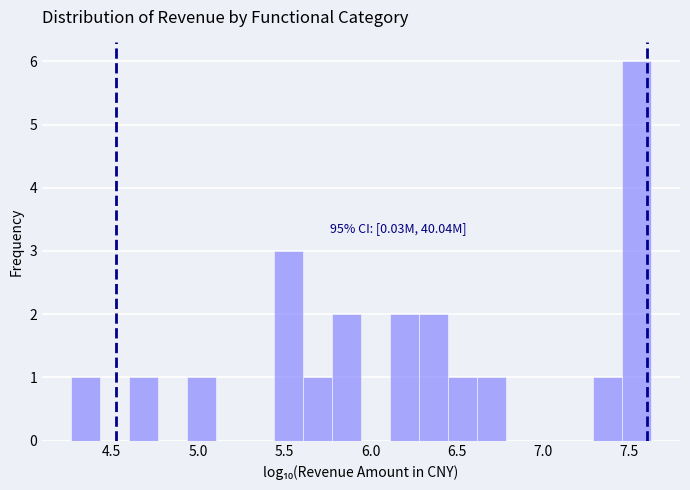

Around what value on the x-axis is the tallest bar? Give the approximate position of its centre, as read against the axis.

7.55